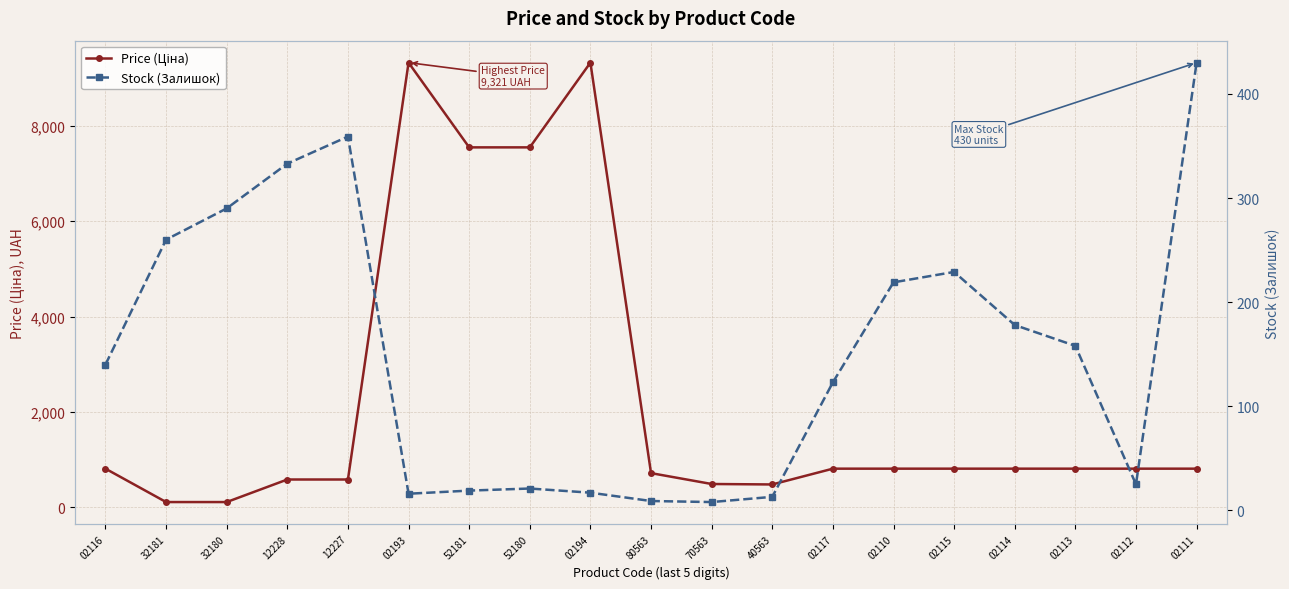

What is the greatest value displayed?

9321.4